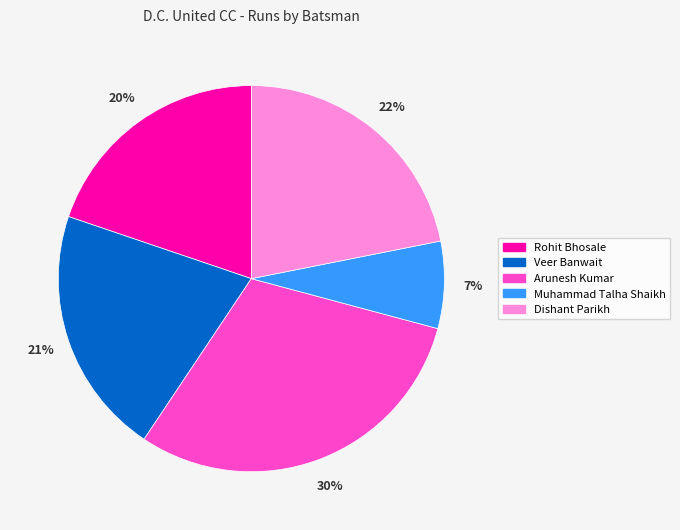

Combined, do Muhammad Talha Shaikh and Arunesh Kumar account for over 50%?

No